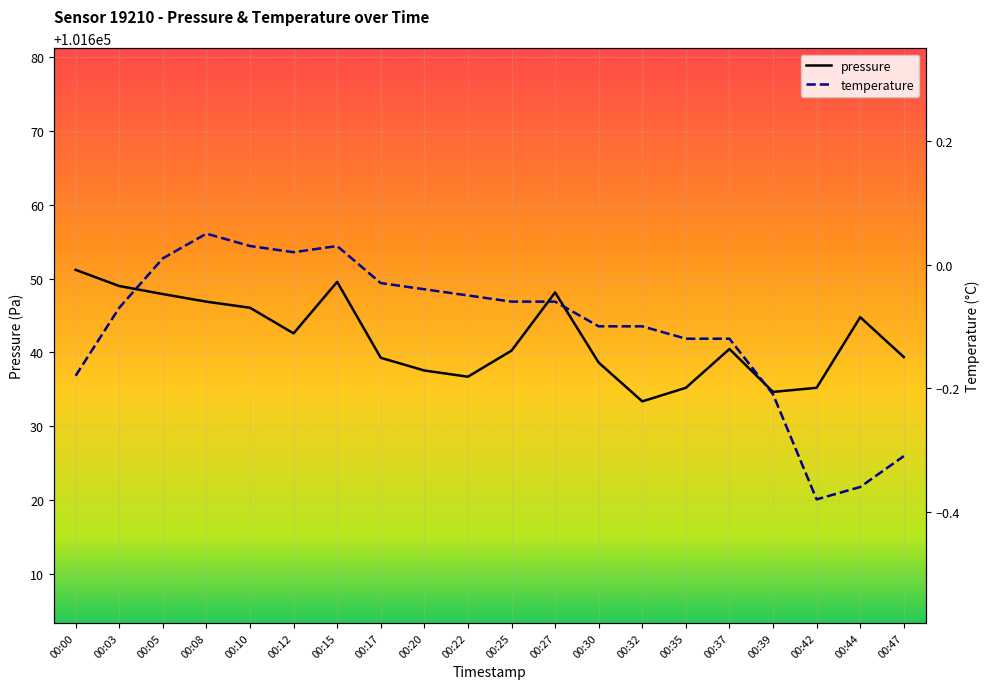

What is the smallest value displayed?

-0.4